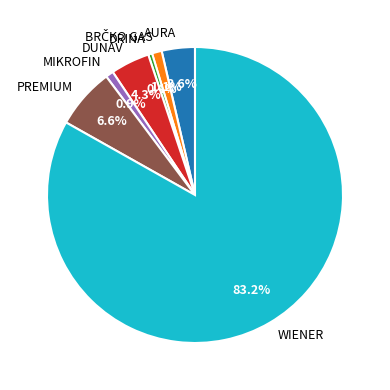

Approximately how many times larger is the value at DRINA compared to AURA?

0.1